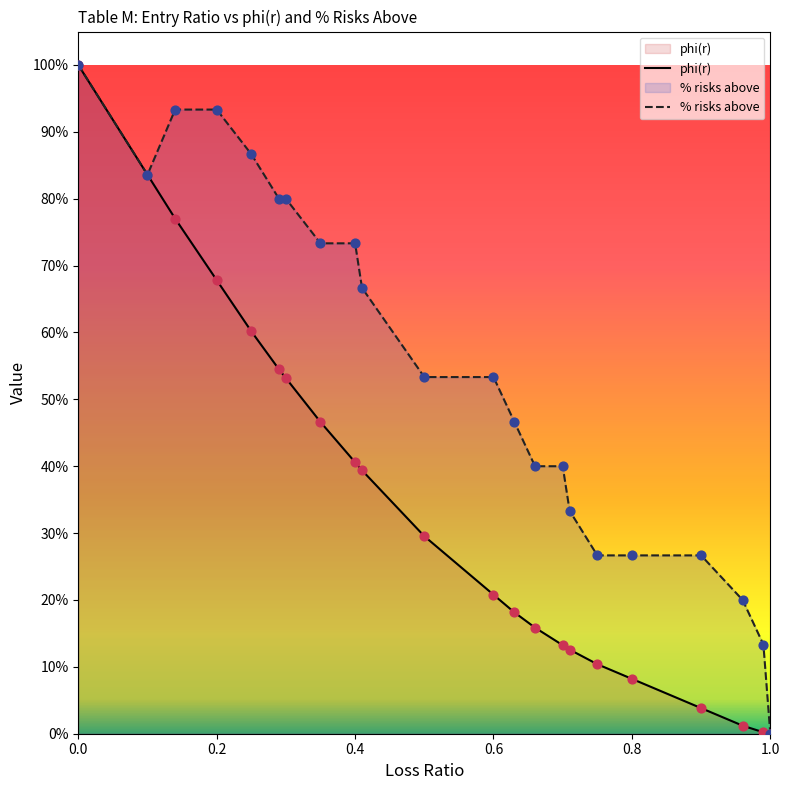

Which series contains the lowest Y value?

phi(r)